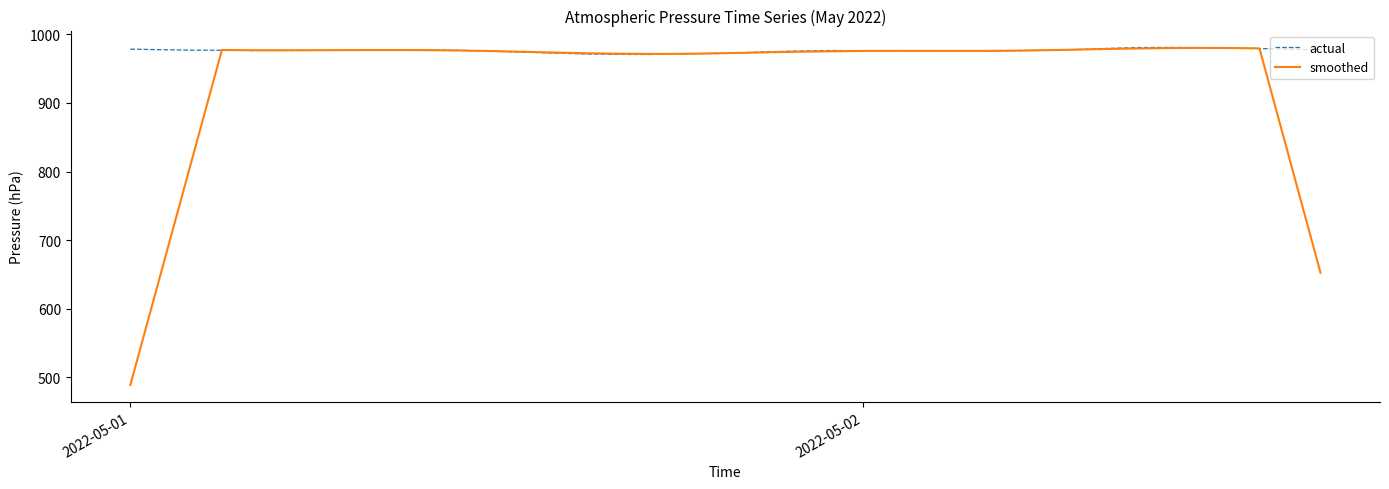

What is the lowest value of the smoothed series?

488.9